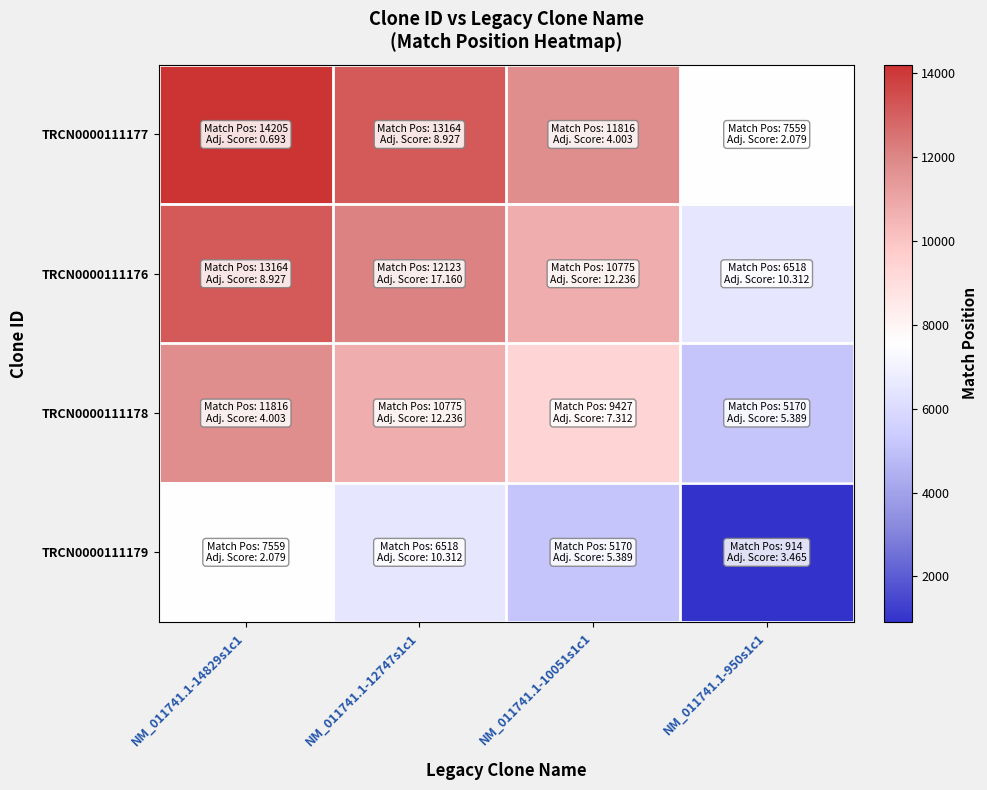

Which category has the highest value across all series?

NM_011741.1-14829s1c1